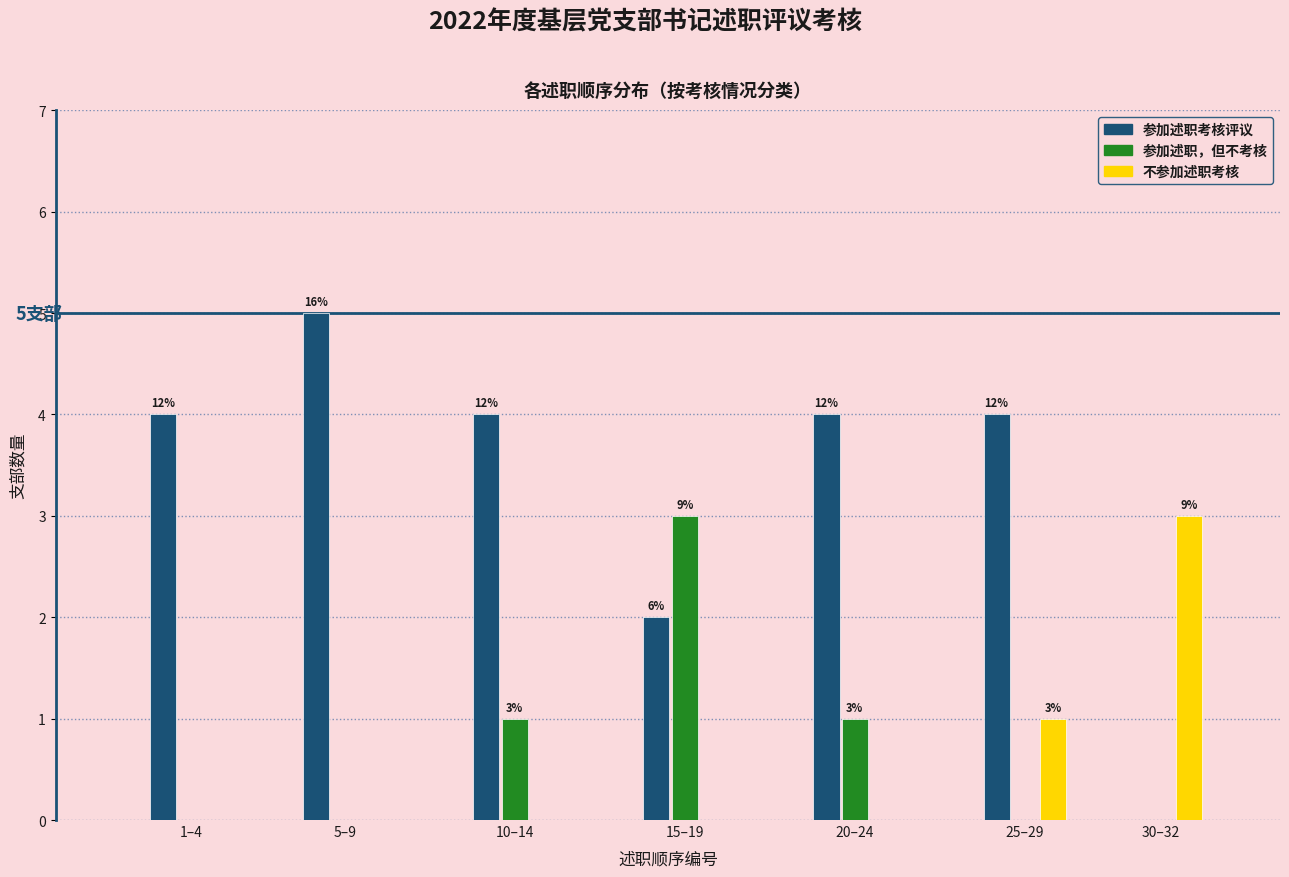

Are the bars horizontal?

No